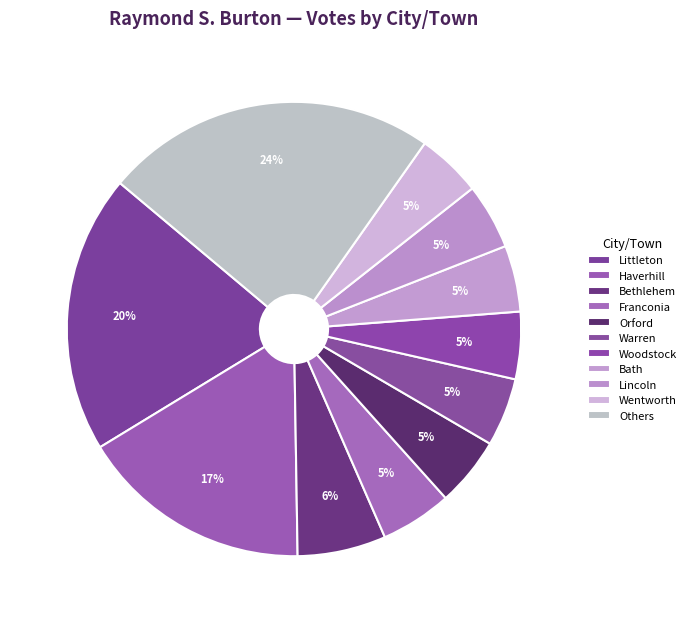

Is there any slice that represents more than half of the pie?

No